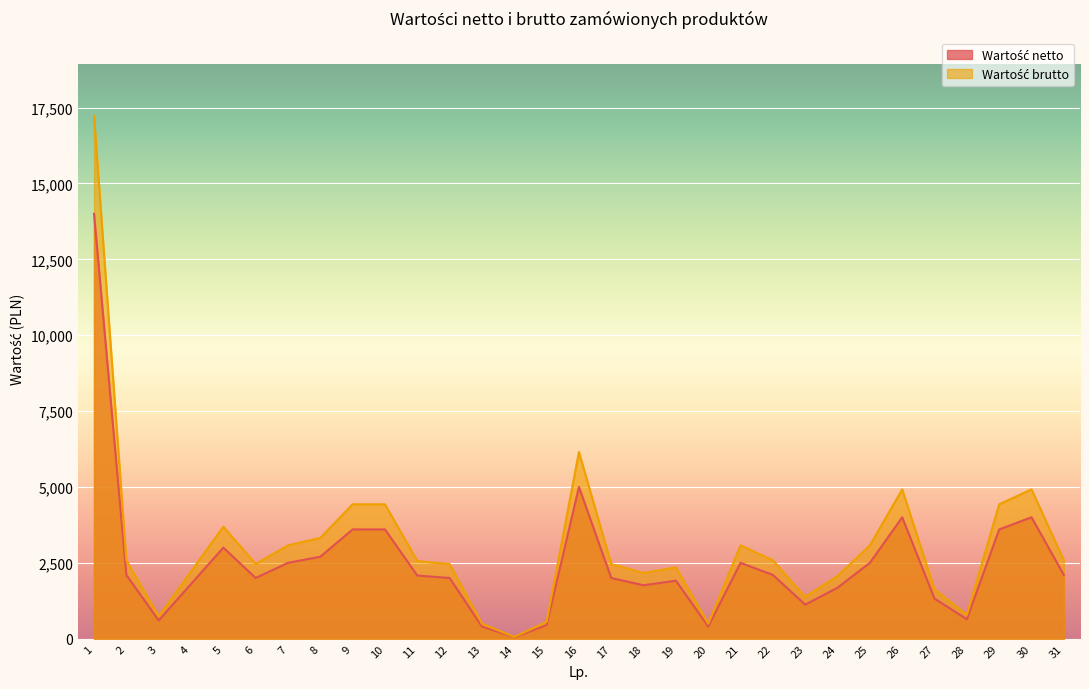

Which series has the widest spread of values?

Wartość brutto